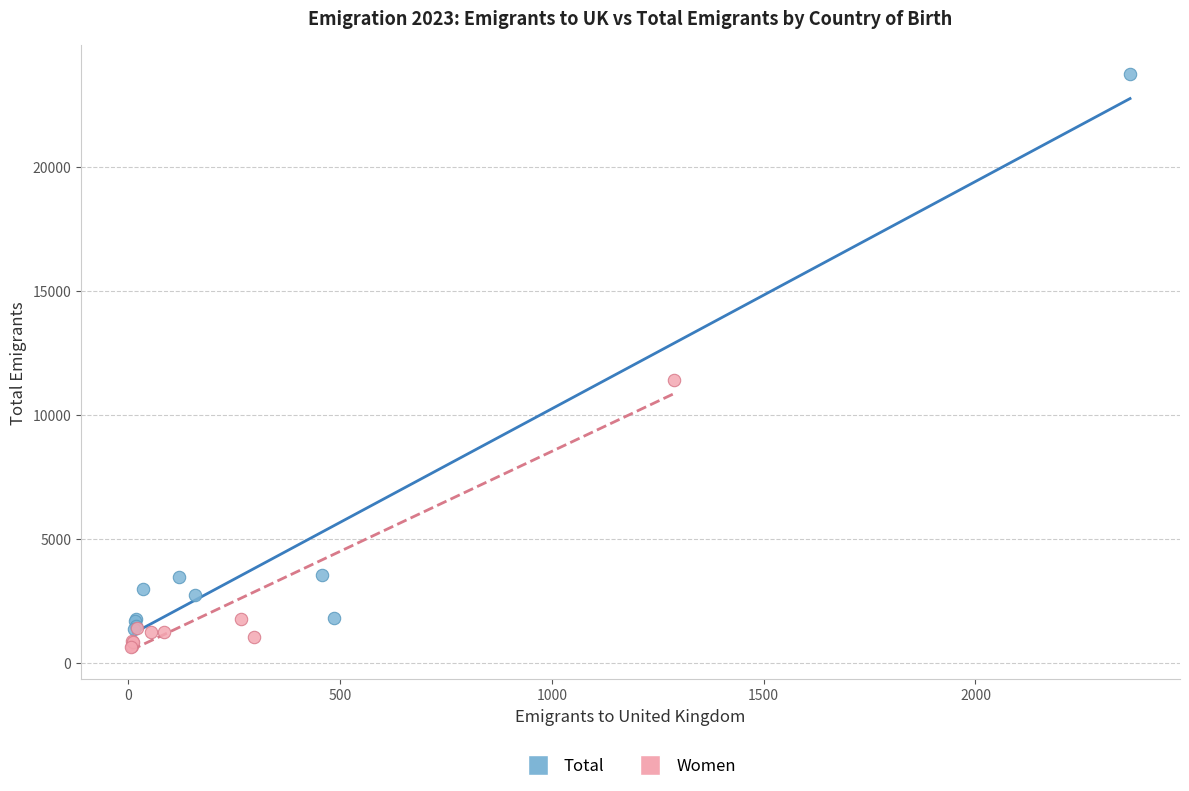

Which series has the widest spread of Y values?

Total